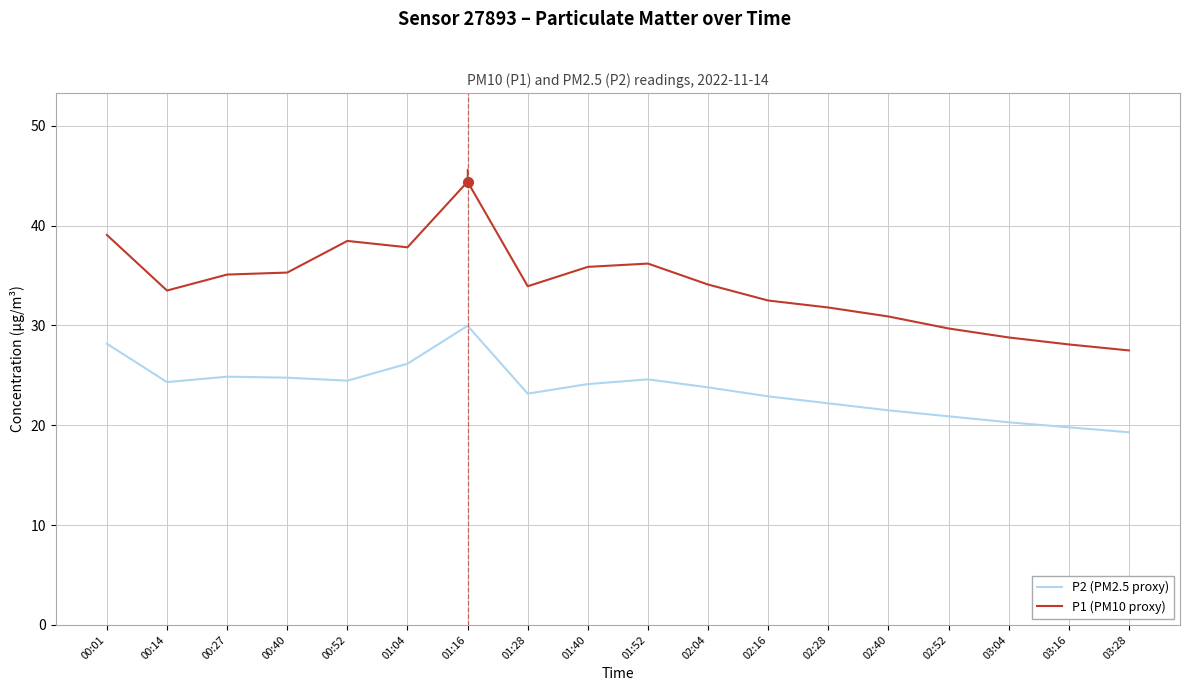

Which category has the lowest value in the P2 (PM2.5 proxy) series?

03:28